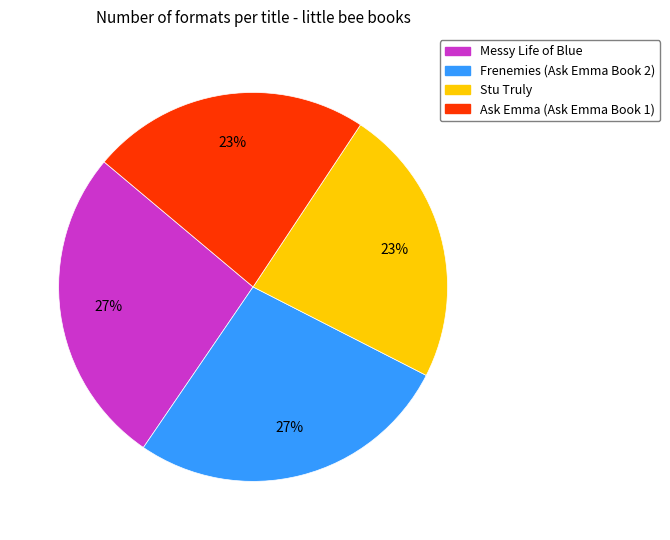

Between Stu Truly and Frenemies (Ask Emma Book 2), which is larger?

Frenemies (Ask Emma Book 2)